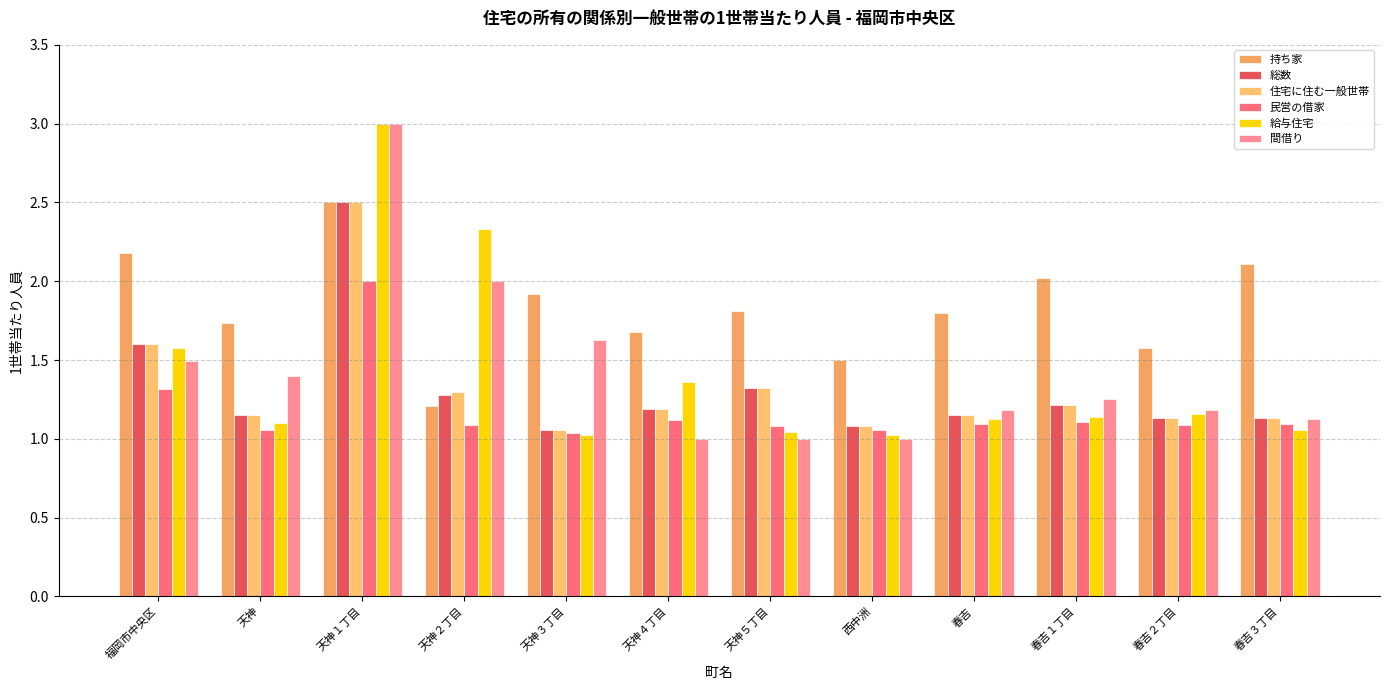

Between 春吉２丁目 and 天神１丁目, which is larger?

天神１丁目